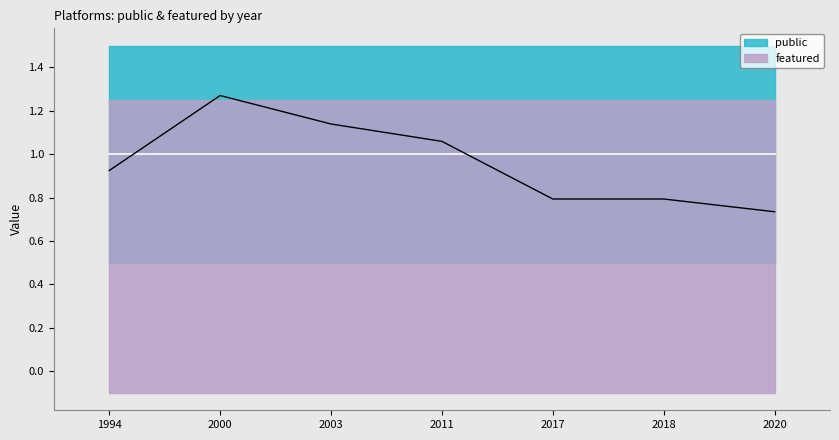

Does the chart display data point markers on the line(s)?

No